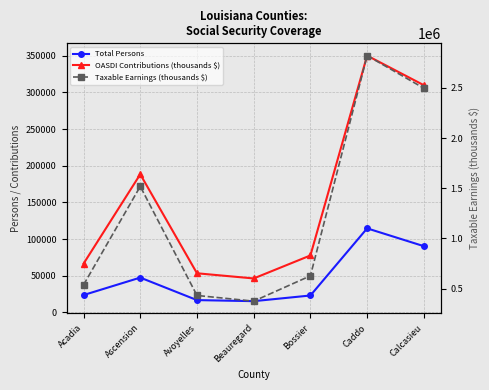

Reading left to right, transcribe all the data shown in this chart.

Total Persons: 23746	47526	16863	15413	23147	114629	90351
OASDI Contributions (thousands $): 66529	188299	53418	46372	77708	350023	309693
Taxable Earnings (thousands $): 536525	1518539	430792	373968	626674	2822766	2497521